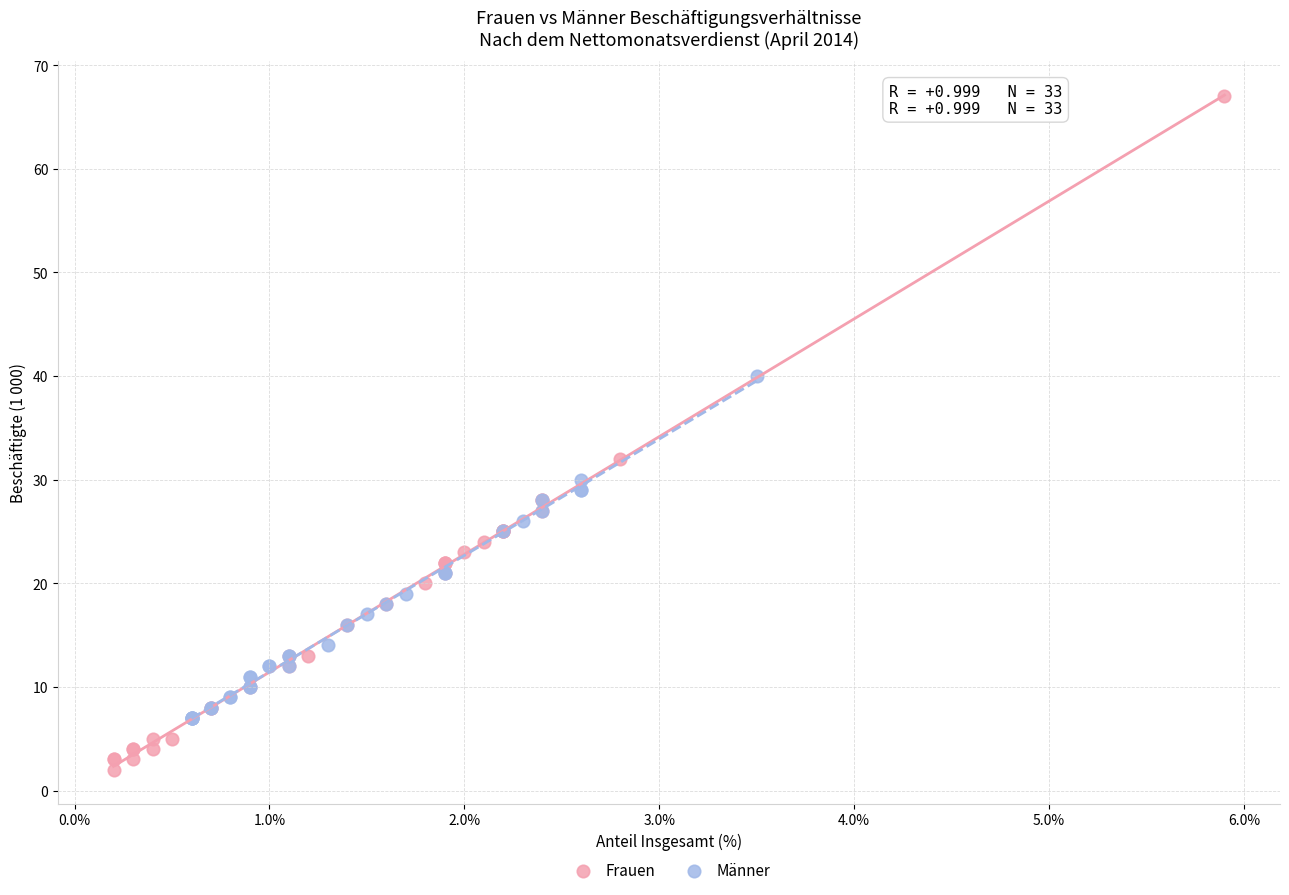

What are all the series names shown in the legend?

Frauen, Männer